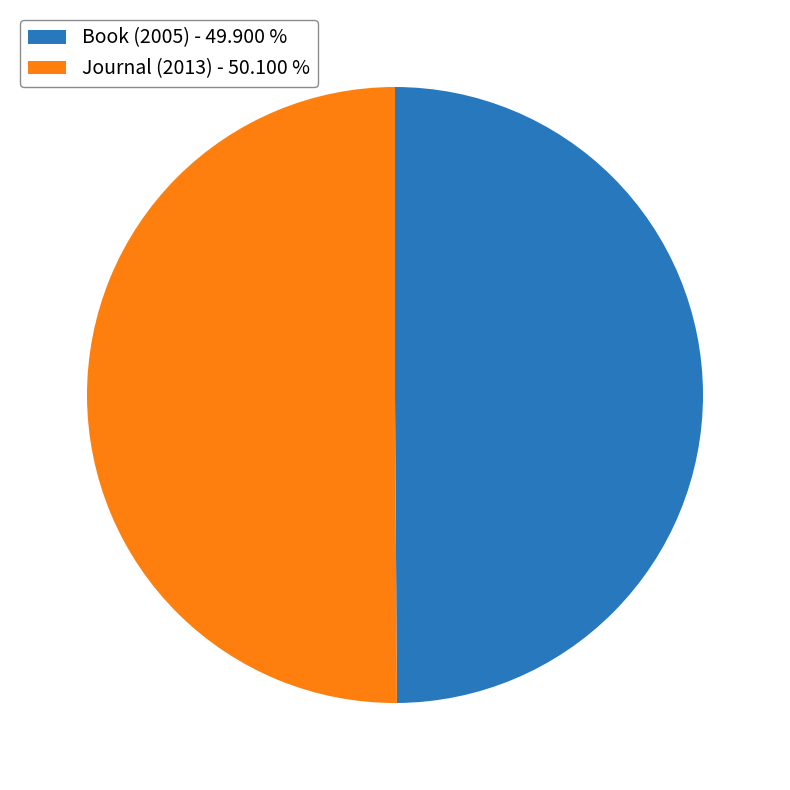

Is it true that Book (2005) is 43% of the pie?

False